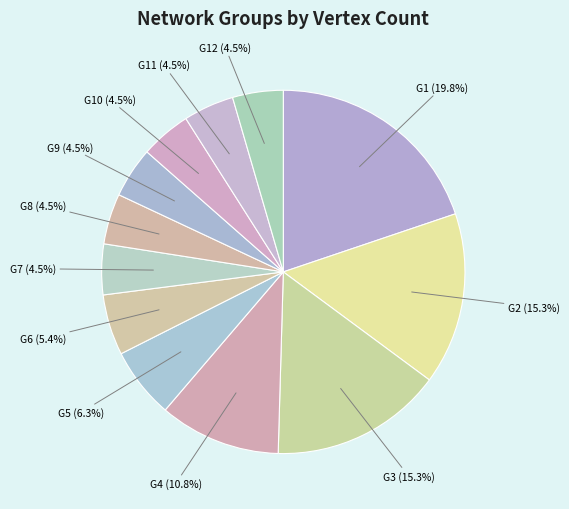

Between G1 (19.8%) and G4 (10.8%), which is larger?

G1 (19.8%)